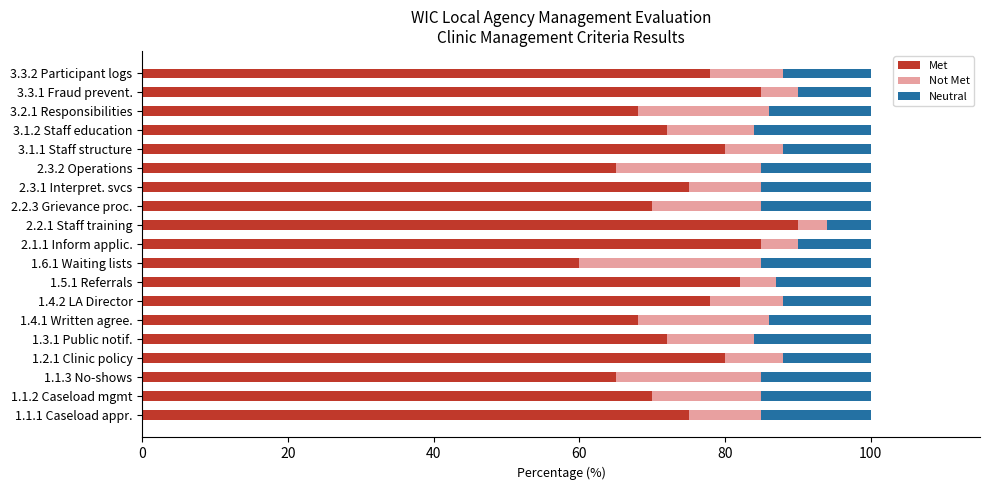

What is the difference between the second highest and second lowest values in the Met series?

20